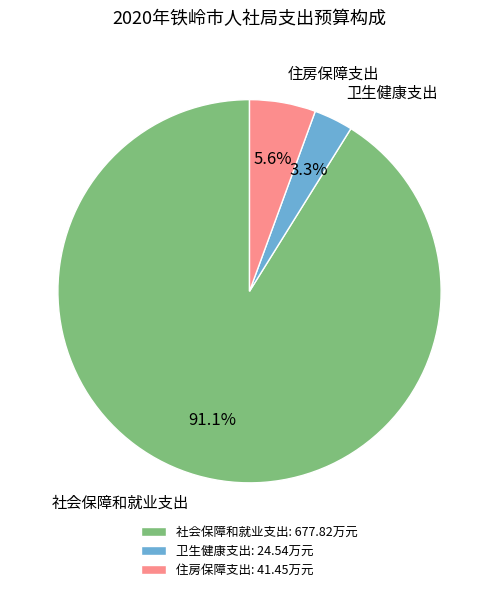

The 社会保障和就业支出 slice represents 99% of the pie. True or false?

False